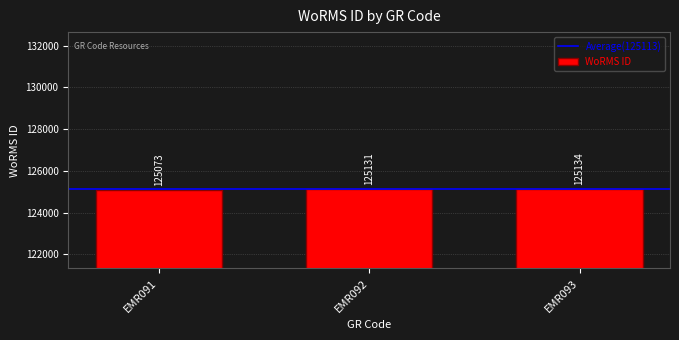

True or false: the data shows 197433 at EMR091.

False